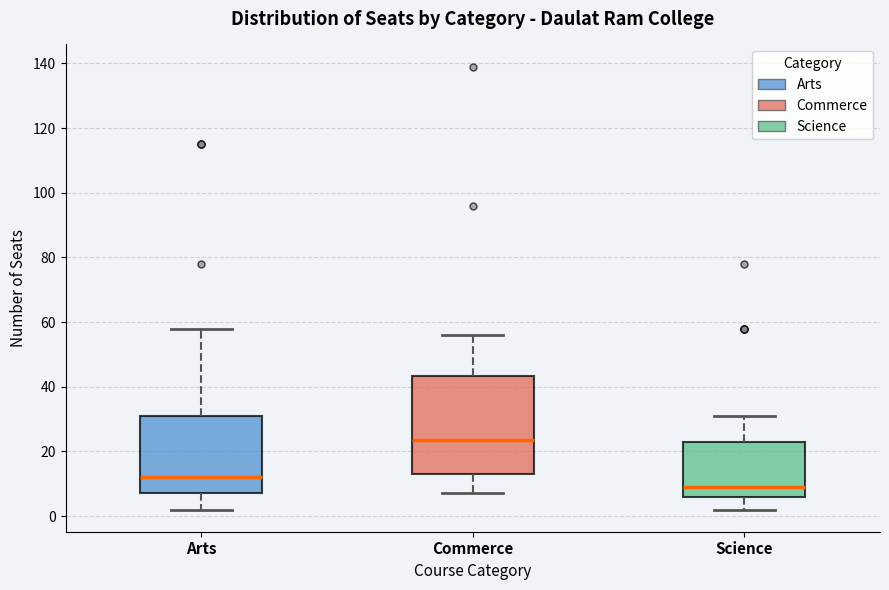

Which box is the tallest, from its lower edge to its upper edge?

Commerce